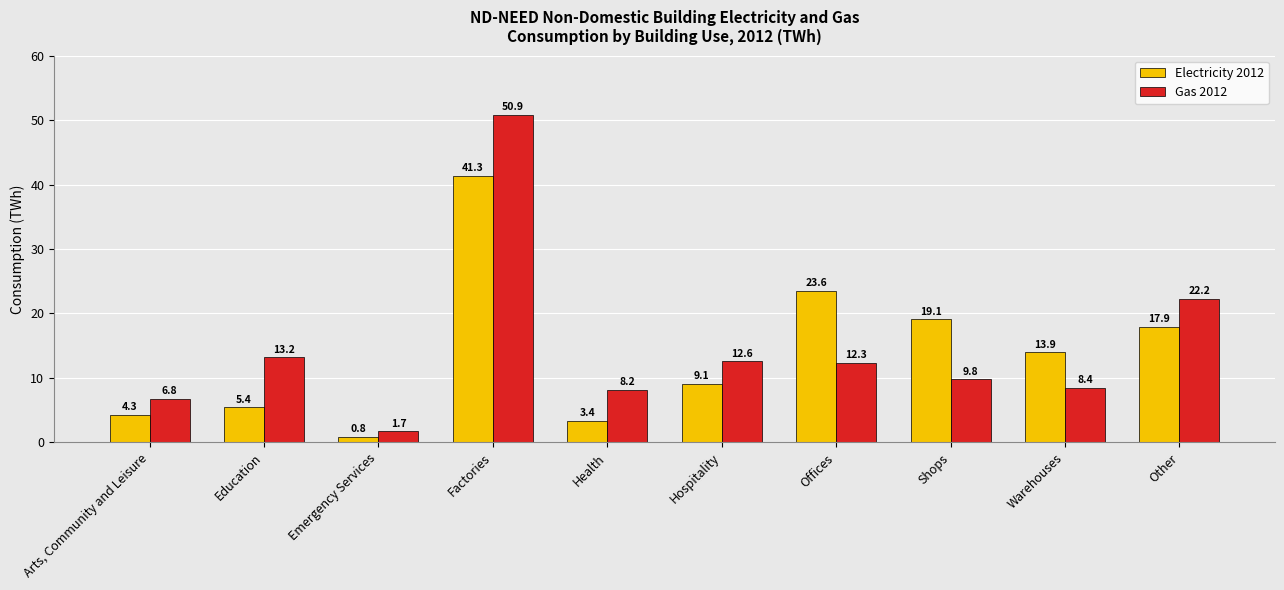

What is the spread (max minus min) of values at Factories?

9.5